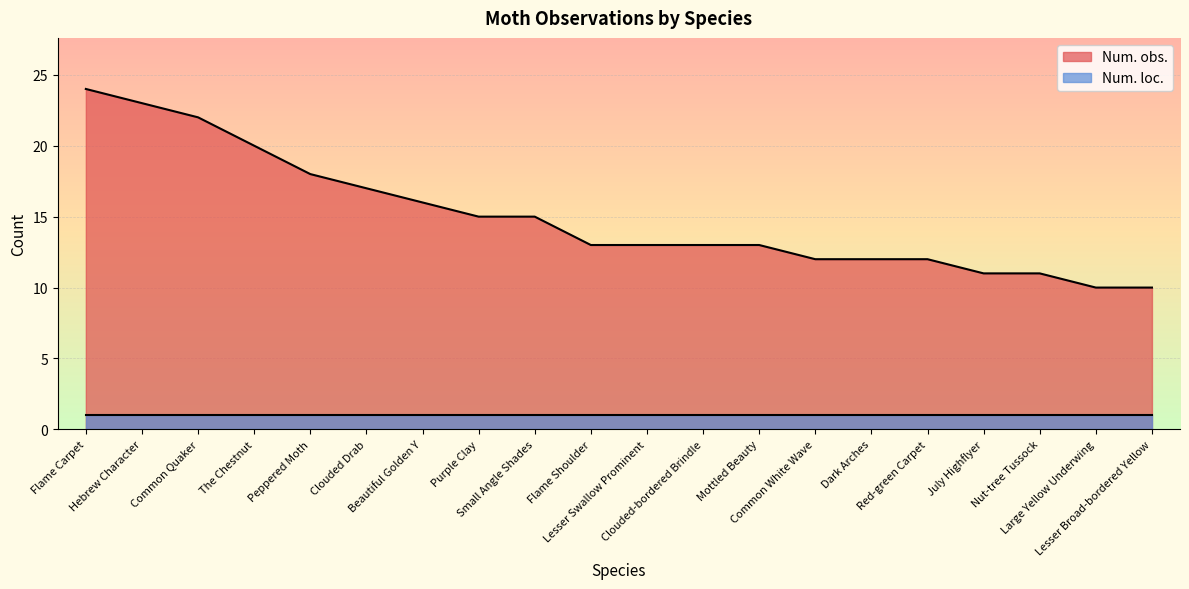

Rank the categories by value from highest to lowest.

Flame Carpet, Hebrew Character, Common Quaker, The Chestnut, Peppered Moth, Clouded Drab, Beautiful Golden Y, Purple Clay, Small Angle Shades, Flame Shoulder, Lesser Swallow Prominent, Clouded-bordered Brindle, Mottled Beauty, Common White Wave, Dark Arches, Red-green Carpet, July Highflyer, Nut-tree Tussock, Large Yellow Underwing, Lesser Broad-bordered Yellow